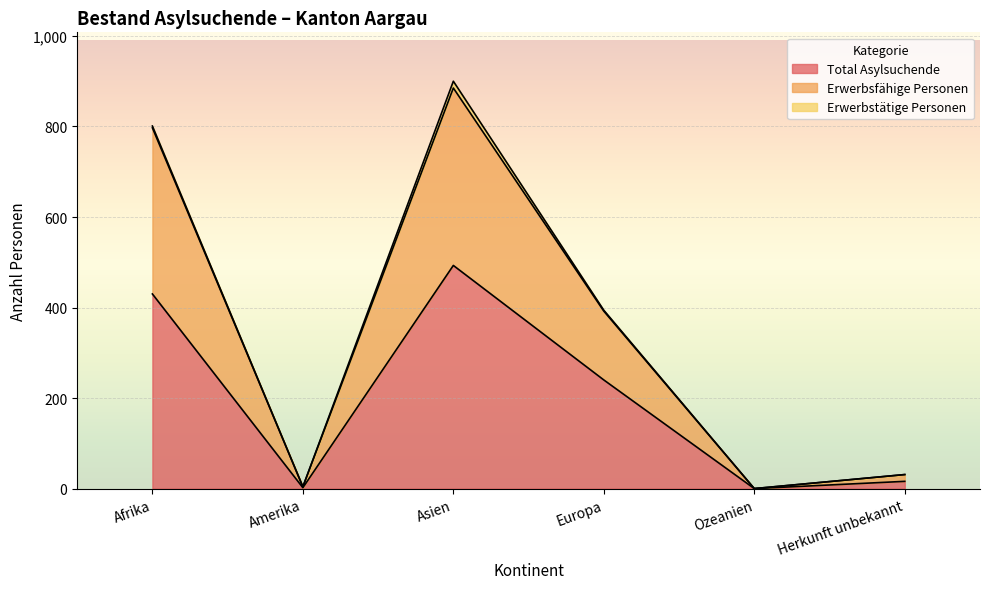

Is it true that Total Asylsuchende equals 0 at Ozeanien?

True